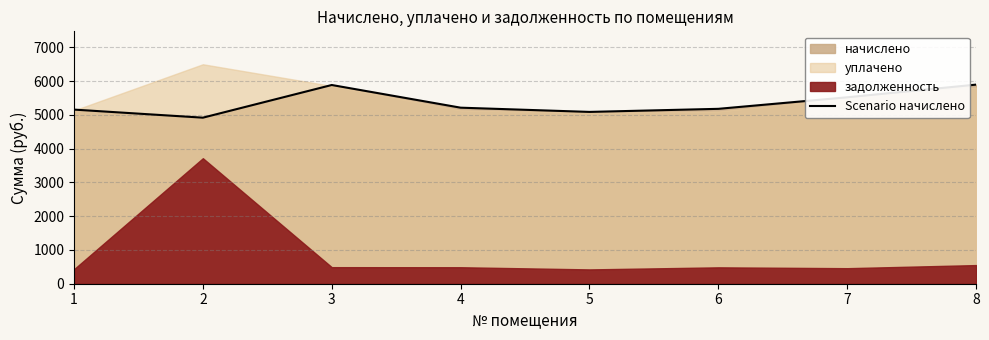

True or false: there are more than 2 points higher than both neighbors.

False